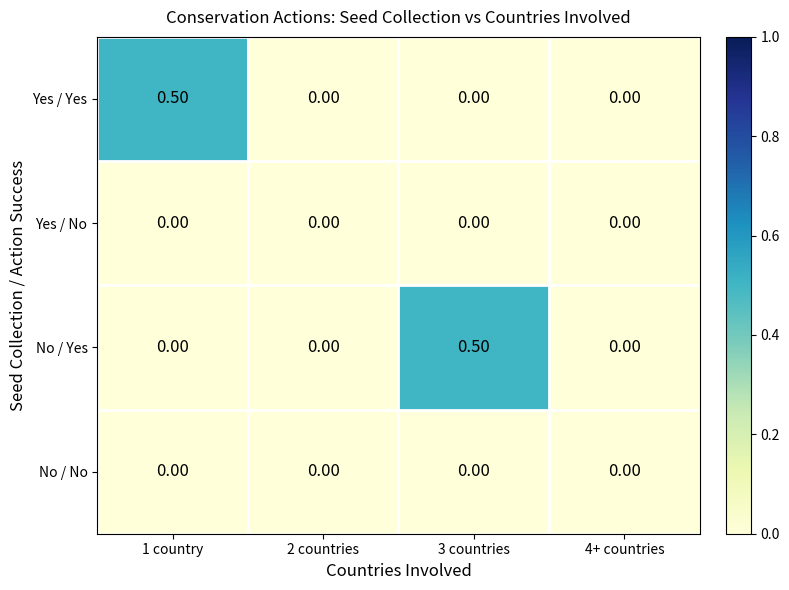

What is the difference between the maximum and minimum values in the No / Yes series?

0.5